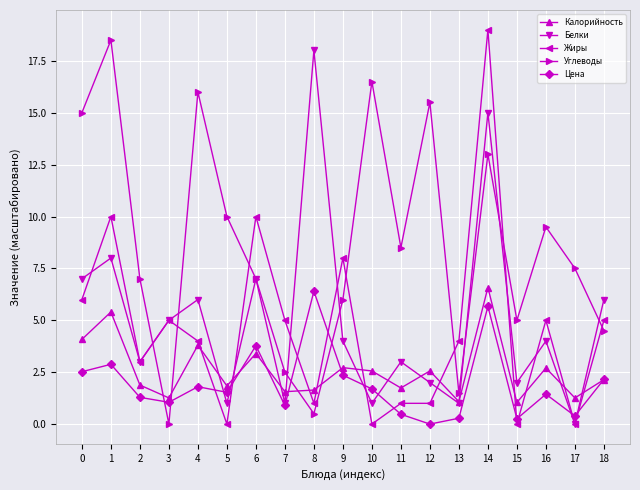

Between which two adjacent categories do Углеводы and Калорийность first intersect?

2 and 3